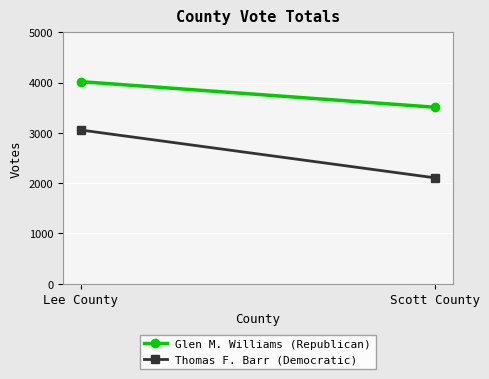

List the labels in order of Thomas F. Barr (Democratic) value, smallest first.

Scott County, Lee County